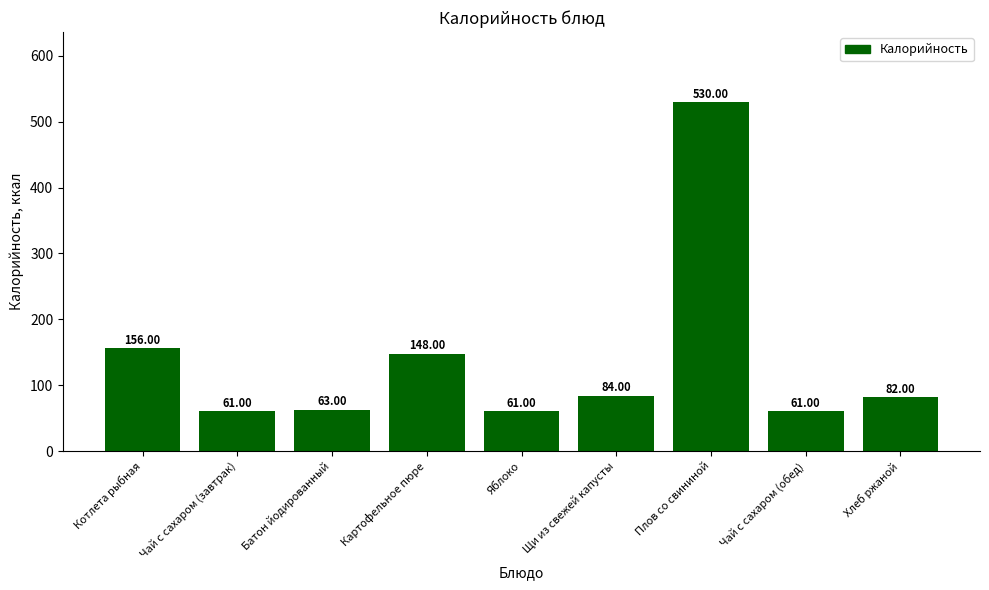

Approximately how many times larger is the value at Батон йодированный compared to Котлета рыбная?

0.4